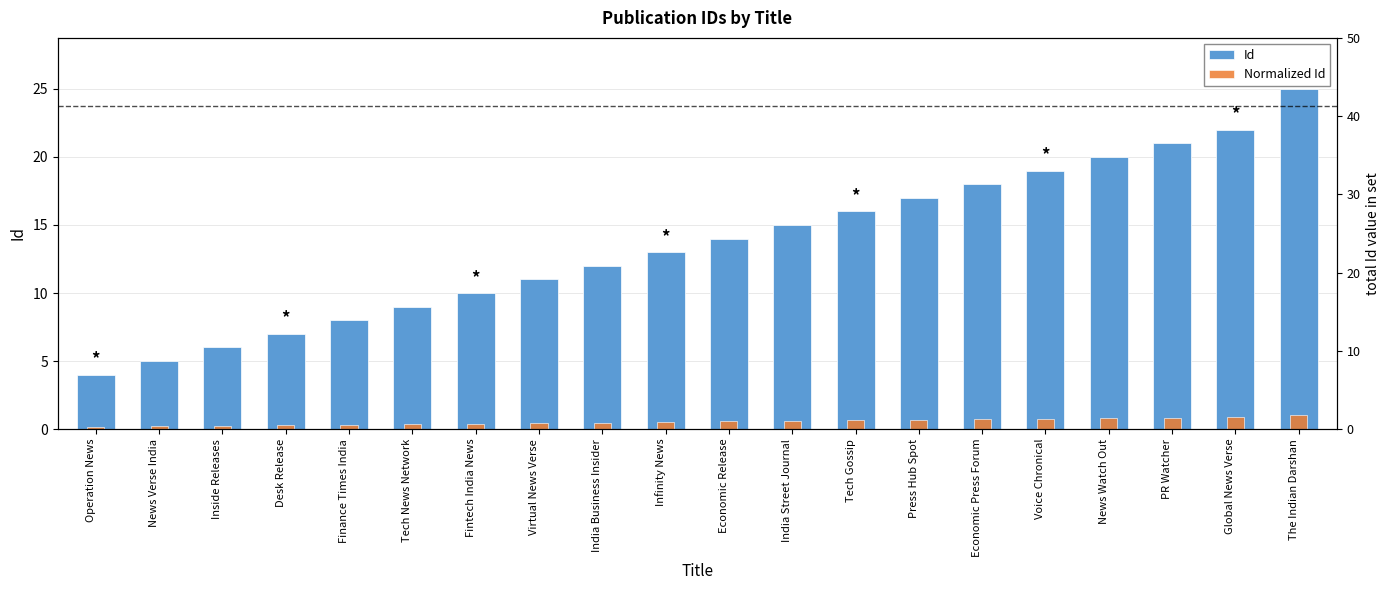

What are all the series names shown in the legend?

Id, Normalized Id